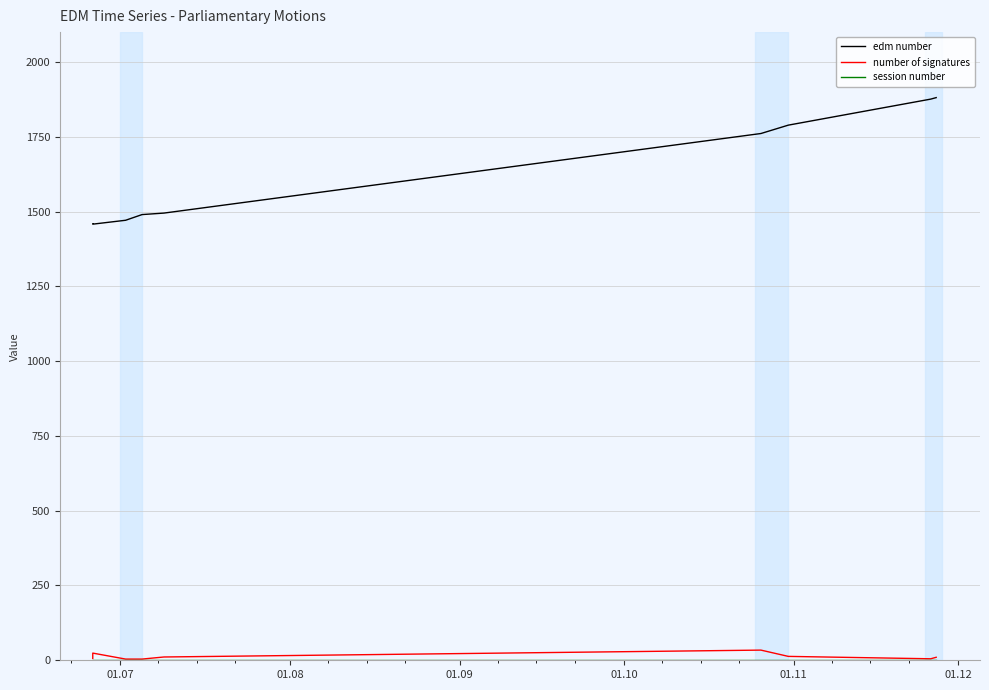

Does the chart display data point markers on the line(s)?

No